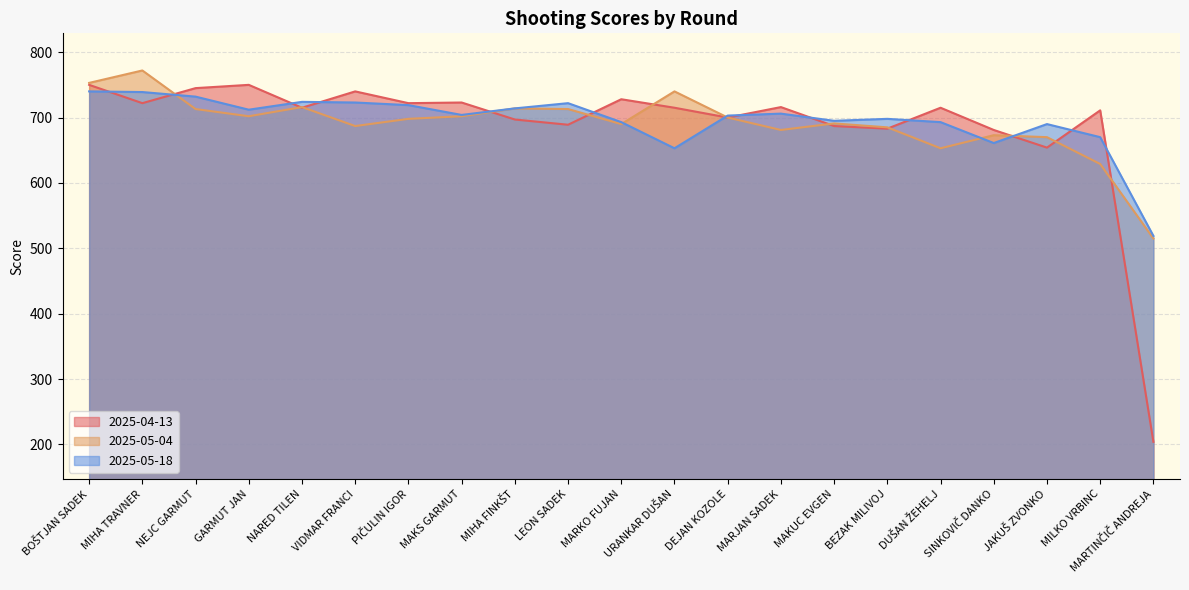

How many lines are shown in the chart?

3